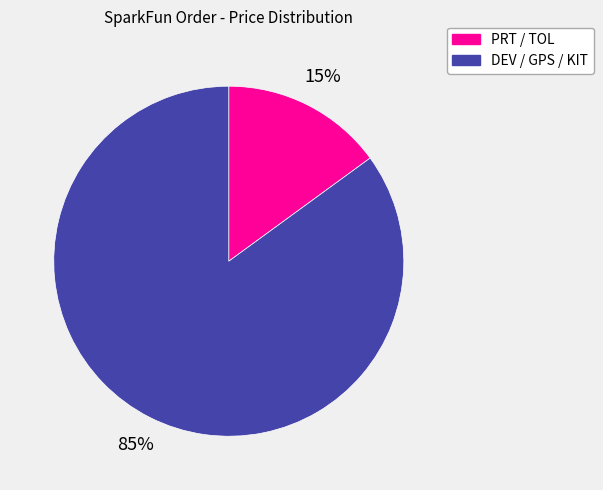

How many segments does this pie chart have?

2